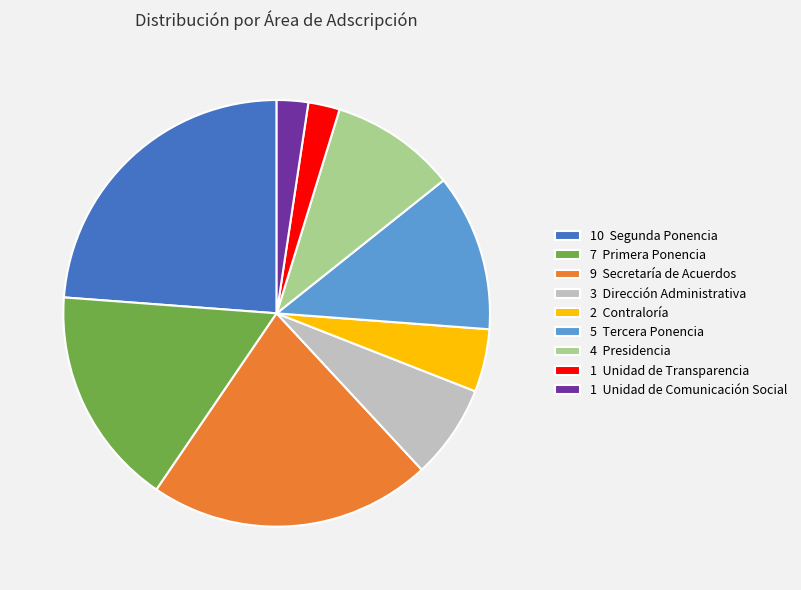

Which category has the biggest portion of the pie?

10 Segunda Ponencia